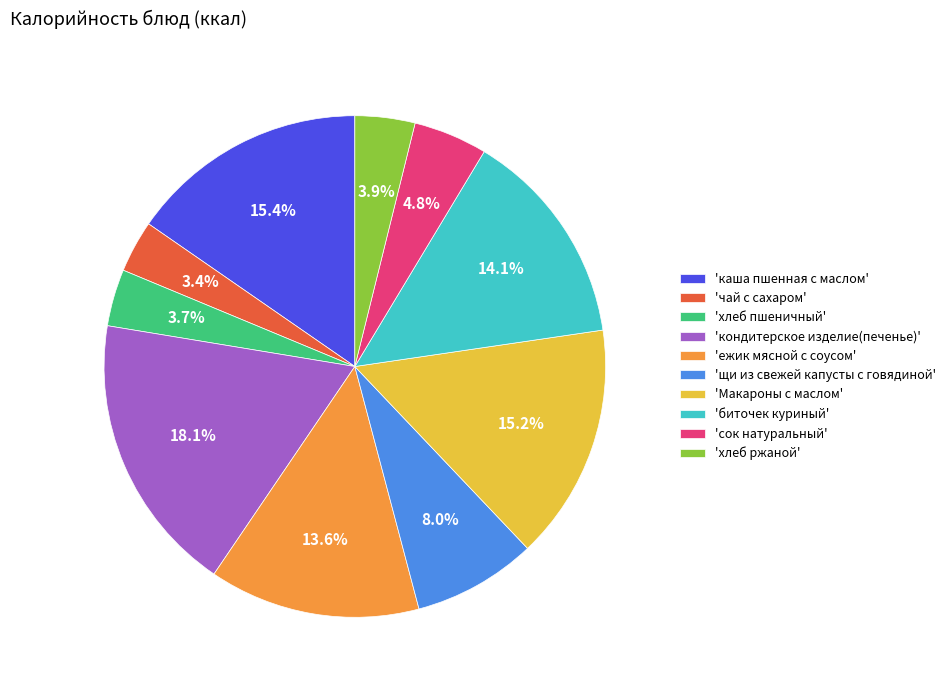

Count the number of slices in the pie.

10